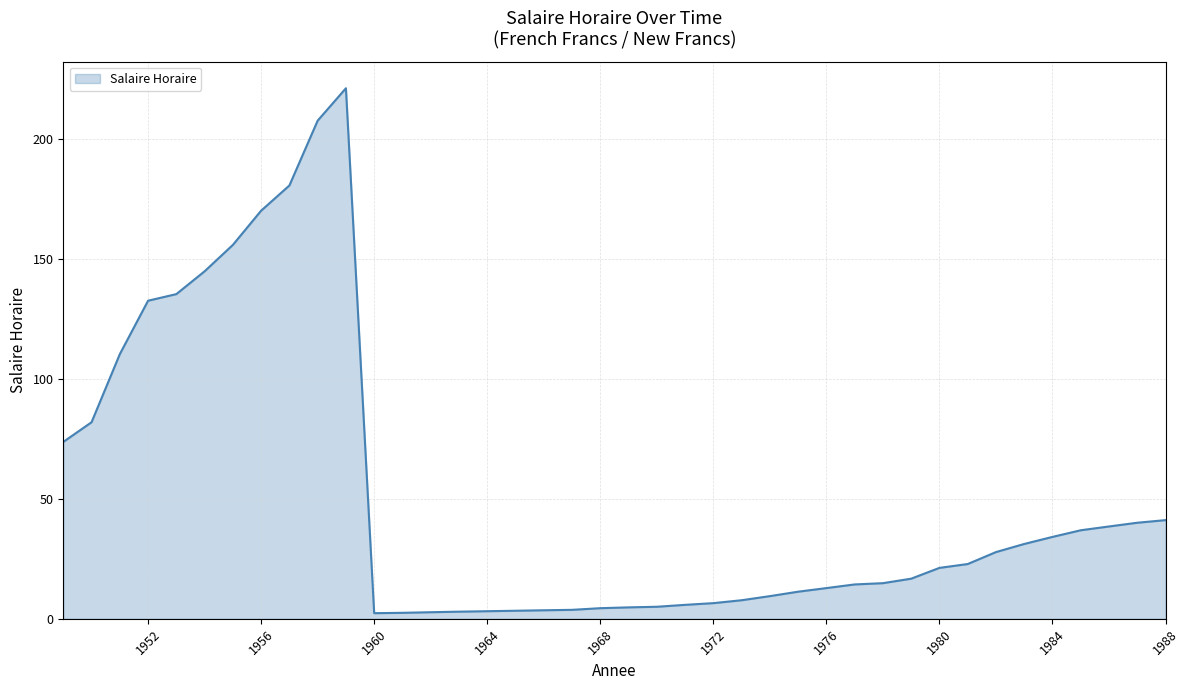

What is the greatest value displayed?

221.0